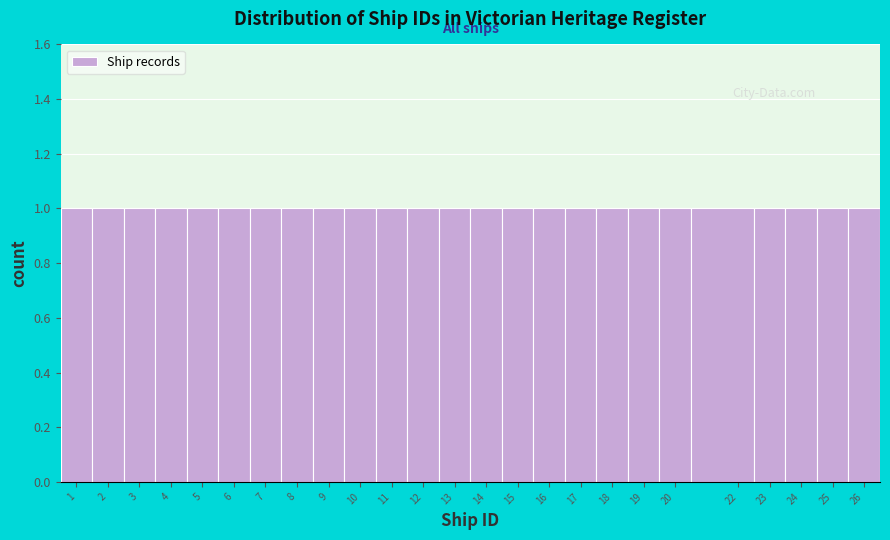

Reading left to right, transcribe this chart: for each bar, give the range it covers on the x-axis and its height. The values are not printed on the chart, so give them approximately, as read against the axis.

0.5 to 1.5: 1
1.5 to 2.5: 1
2.5 to 3.5: 1
3.5 to 4.5: 1
4.5 to 5.5: 1
5.5 to 6.5: 1
6.5 to 7.5: 1
7.5 to 8.5: 1
8.5 to 9.5: 1
9.5 to 10.5: 1
10.5 to 11.5: 1
11.5 to 12.5: 1
12.5 to 13.5: 1
13.5 to 14.5: 1
14.5 to 15.5: 1
15.5 to 16.5: 1
16.5 to 17.5: 1
17.5 to 18.5: 1
18.5 to 19.5: 1
19.5 to 20.5: 1
20.5 to 22.5: 1
22.5 to 23.5: 1
23.5 to 24.5: 1
24.5 to 25.5: 1
25.5 to 26.5: 1